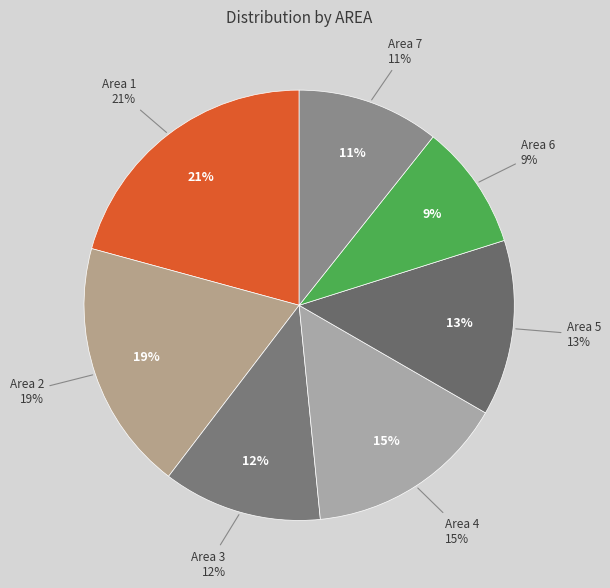

Count the number of slices in the pie.

7